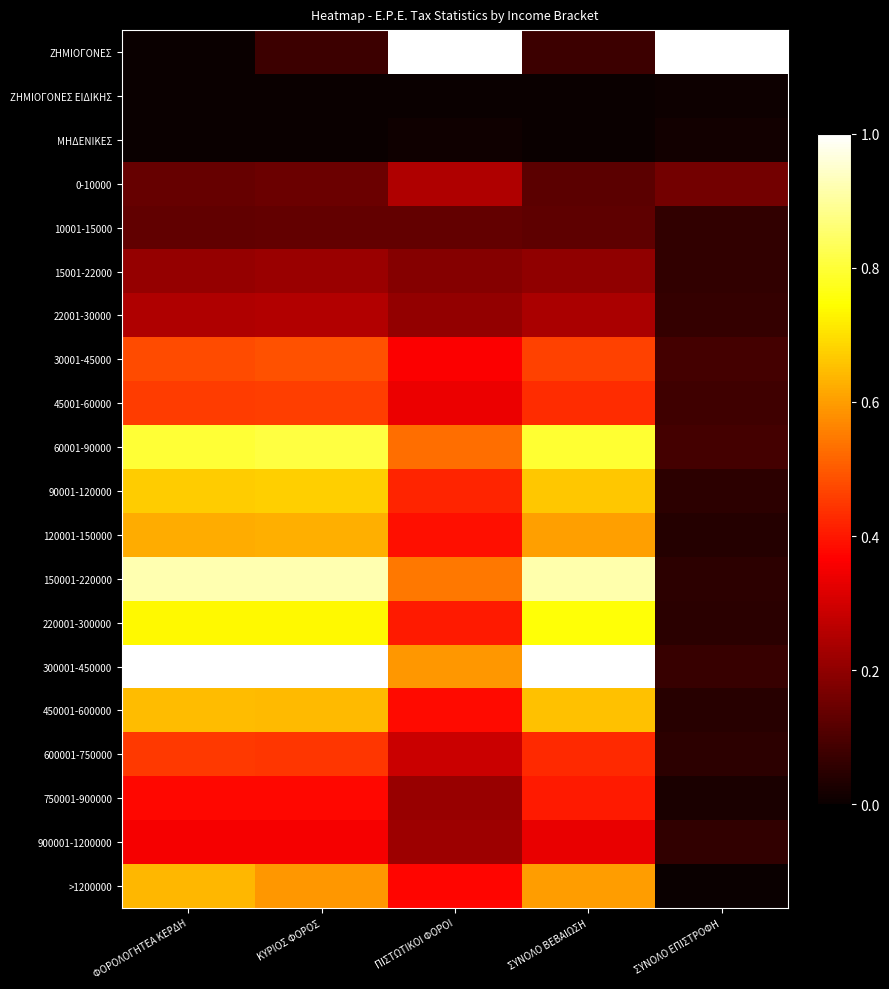

Rank the series at ΣΥΝΟΛΟ ΕΠΙΣΤΡΟΦΗ from highest to lowest value.

ΖΗΜΙΟΓΟΝΕΣ, 0-10000, 30001-45000, 60001-90000, 45001-60000, 300001-450000, 22001-30000, 10001-15000, 15001-22000, 900001-1200000, 90001-120000, 600001-750000, 150001-220000, 220001-300000, 450001-600000, 120001-150000, 750001-900000, ΜΗΔΕΝΙΚΕΣ, ΖΗΜΙΟΓΟΝΕΣ ΕΙΔΙΚΗΣ, >1200000